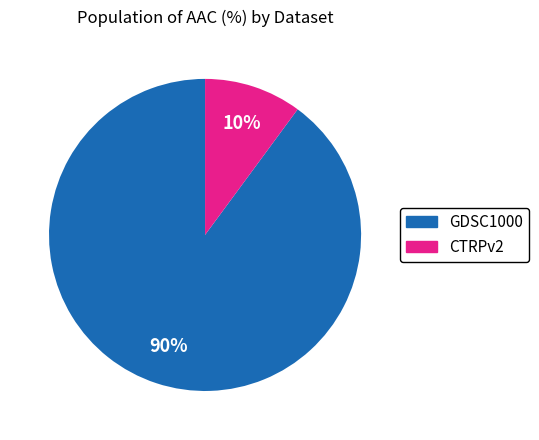

Is it true that CTRPv2 is 10% of the pie?

True